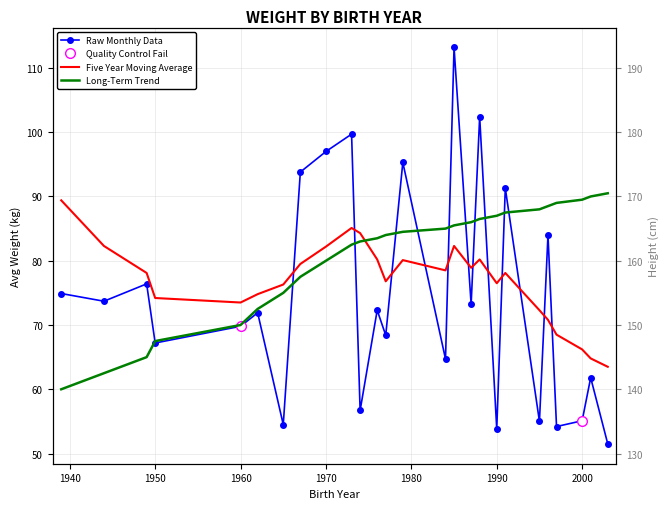

At which label is Long-Term Trend closest to 75?

1965